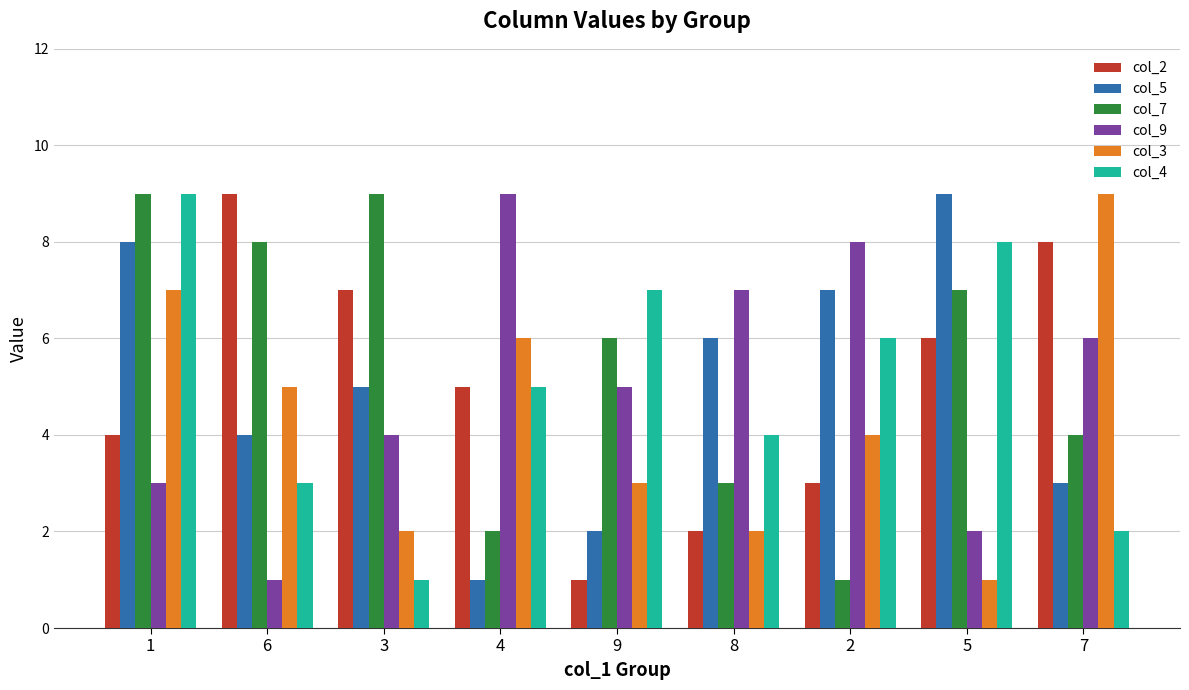

Count the col_4 values in the range 3 to 7.

5